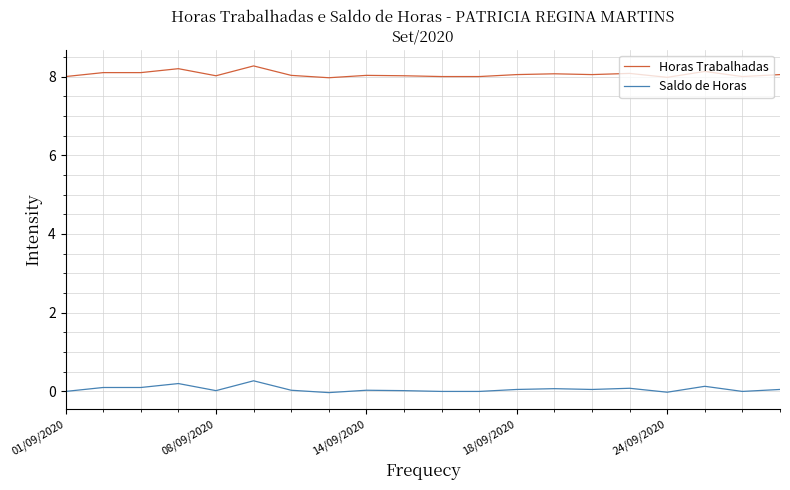

List the series in order of their overall mean, lowest first.

Saldo de Horas, Horas Trabalhadas